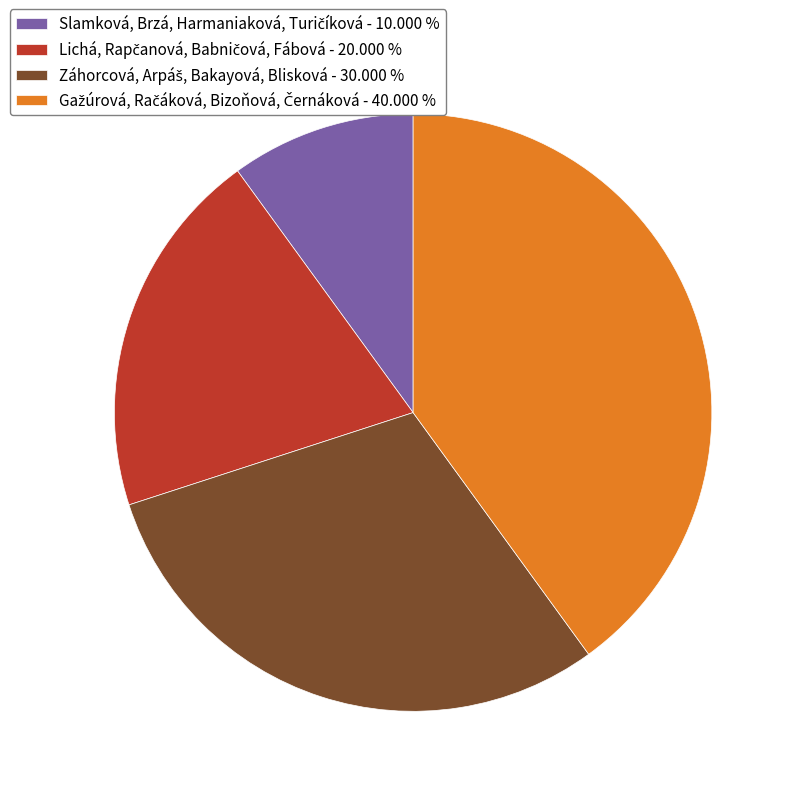

Does any single category account for the majority?

No